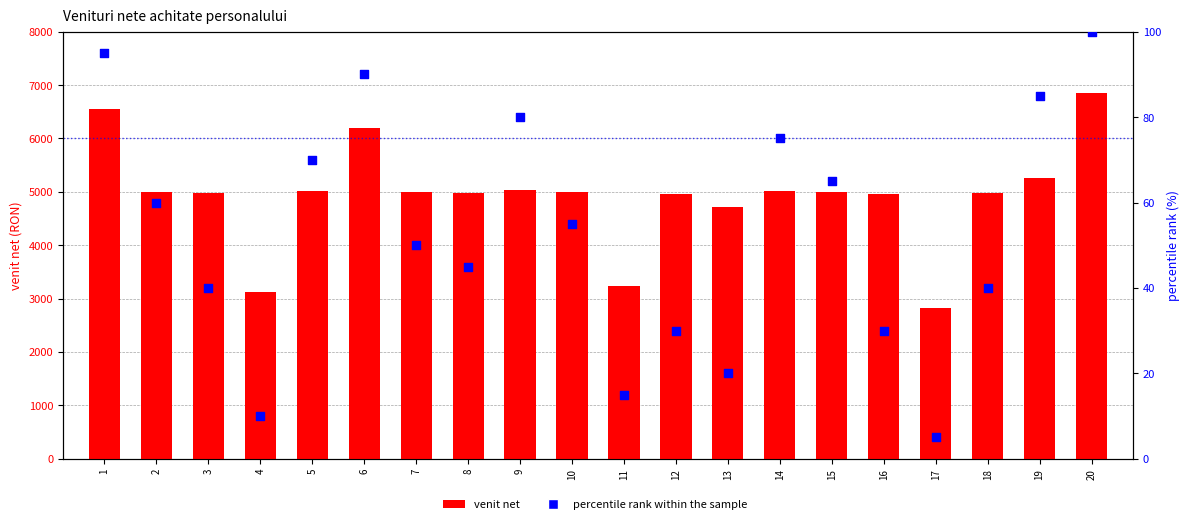

Which series reaches the minimum Y coordinate?

percentile rank within the sample